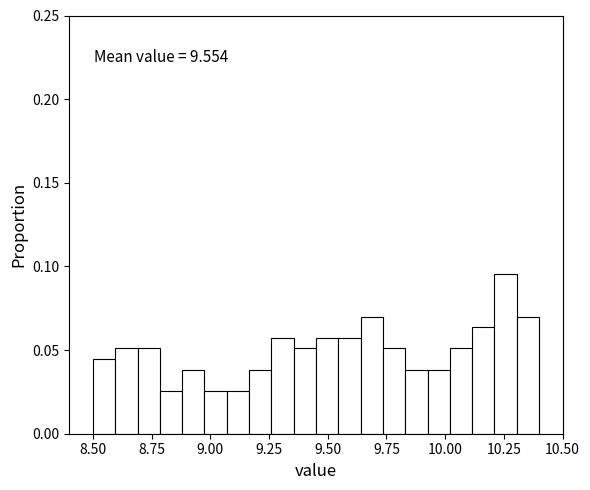

Read against the x-axis, roughly where is the centre of the tallest bar?

10.25